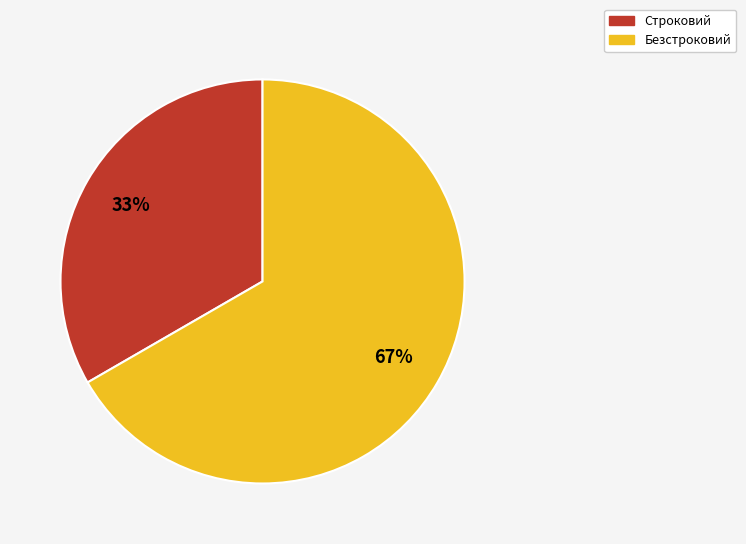

What is the ratio of the value at Строковий to the value at Безстроковий?

0.5